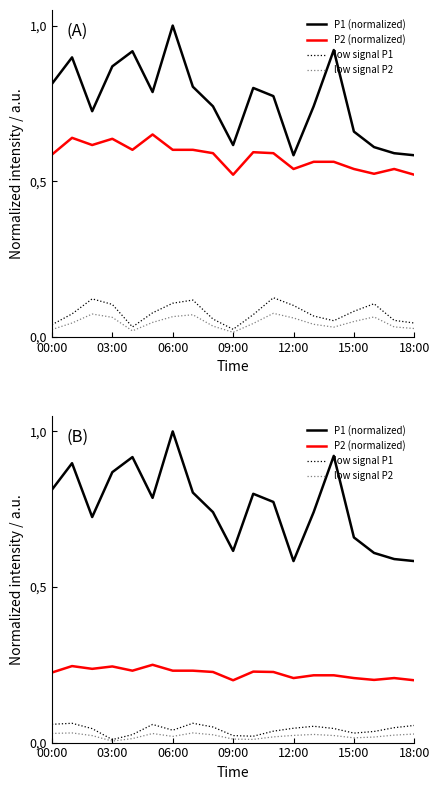

True or false: P1 (normalized) has more than 0 points higher than both neighbors.

True